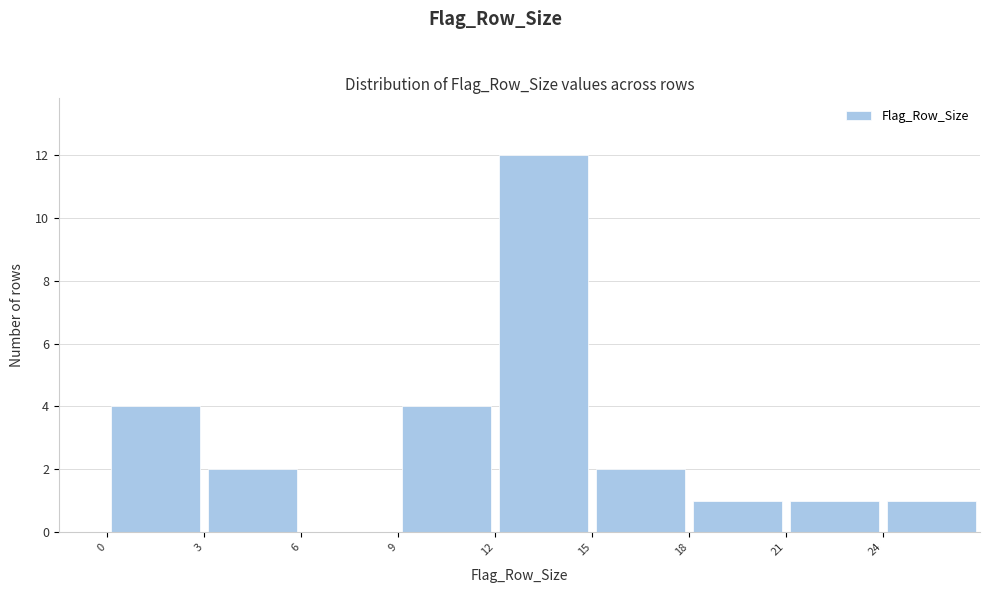

Which range on the x-axis has the tallest bar?

12 to 15